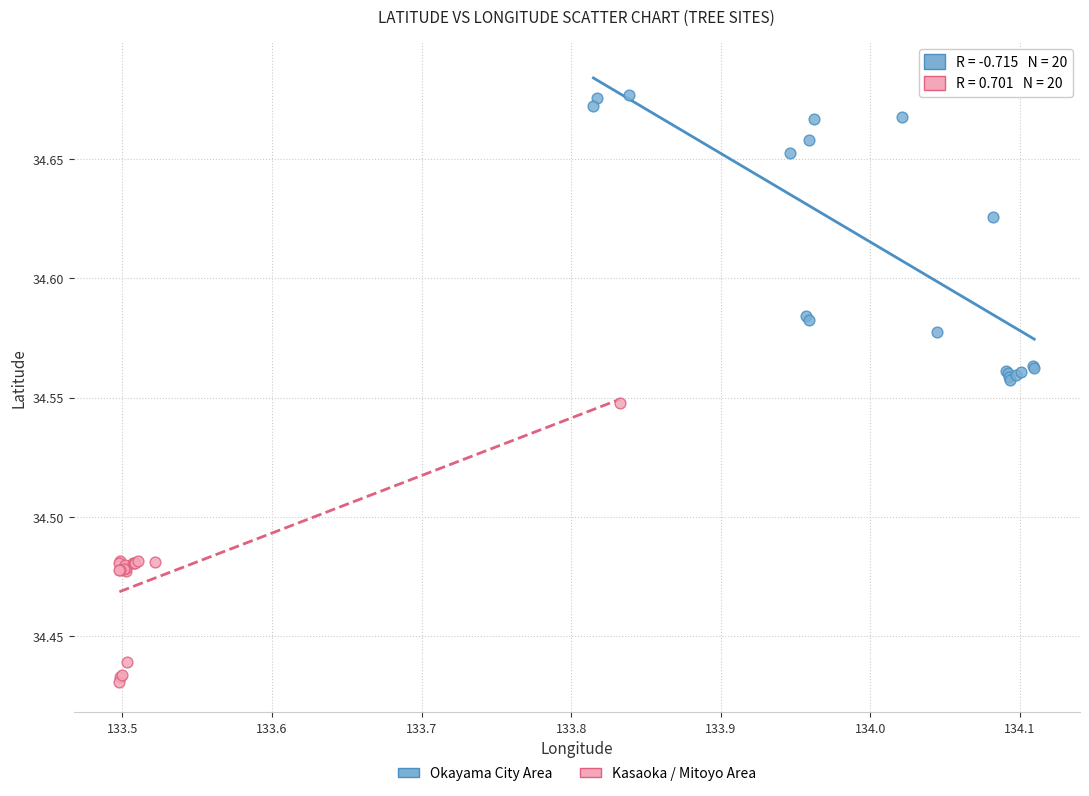

Which series reaches the maximum Y coordinate?

Okayama City Area